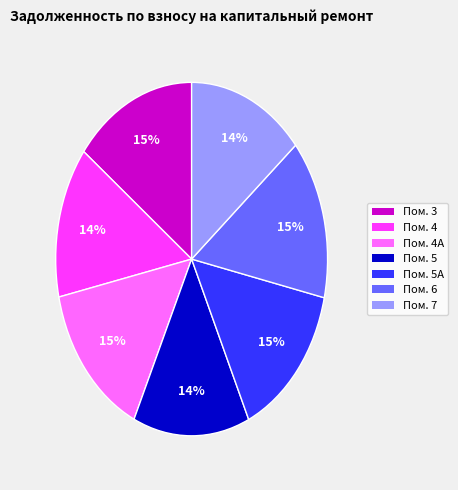

Do Пом. 3 and Пом. 4 together represent more than half of the pie?

No